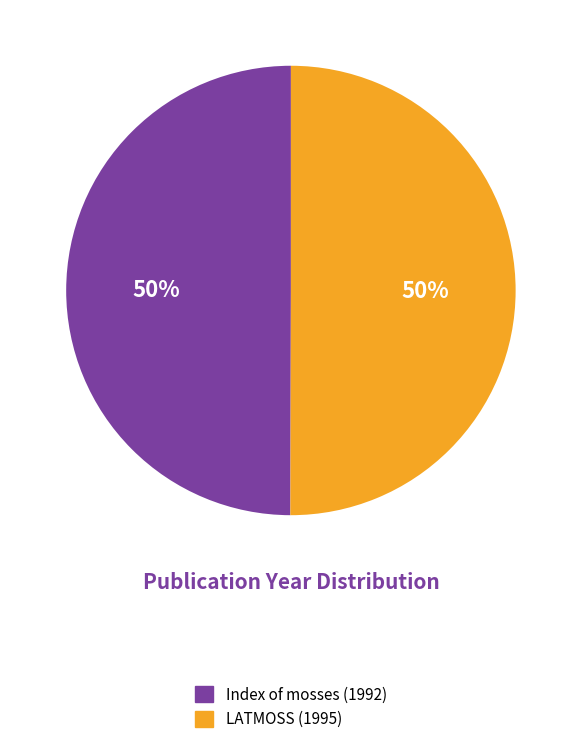

To the nearest percent, what is the combined percentage of Index of mosses (1992) and LATMOSS (1995)?

100%